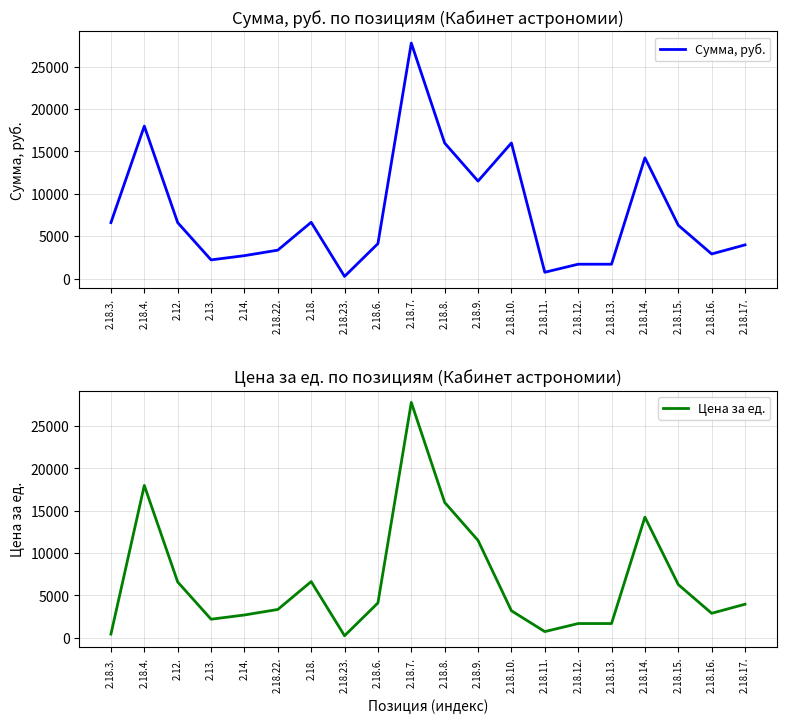

Which series has the largest total across all categories?

Сумма, руб.